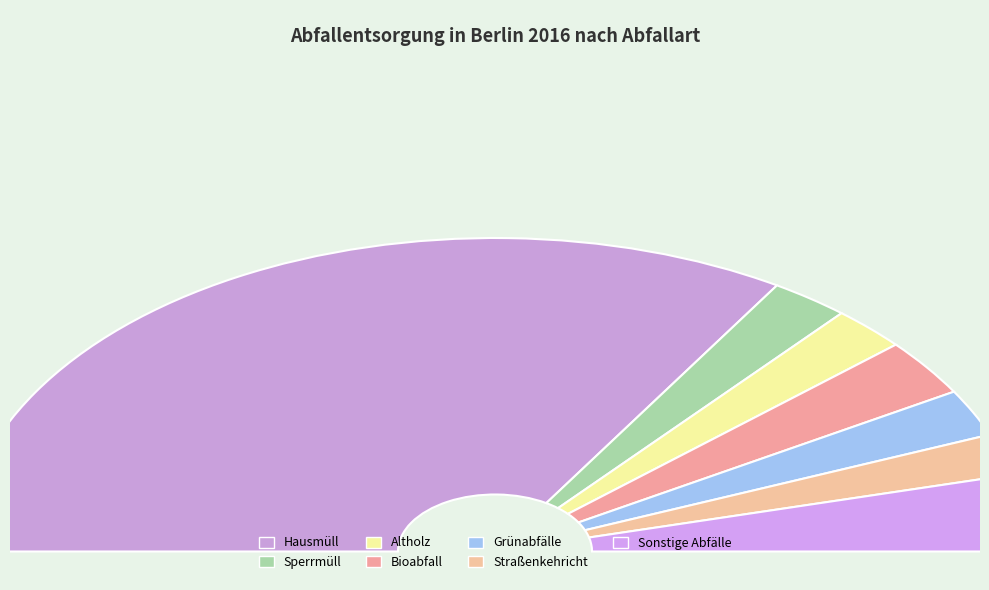

Combined, what portion of the pie is Hausmüll and Sonstige Abfälle?

75.6%